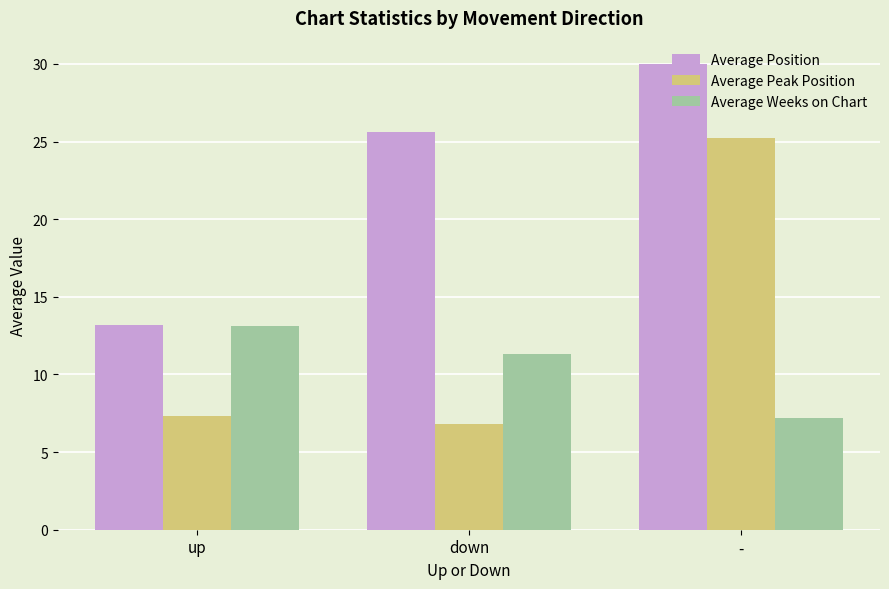

What is the maximum value shown in the chart?

30.0